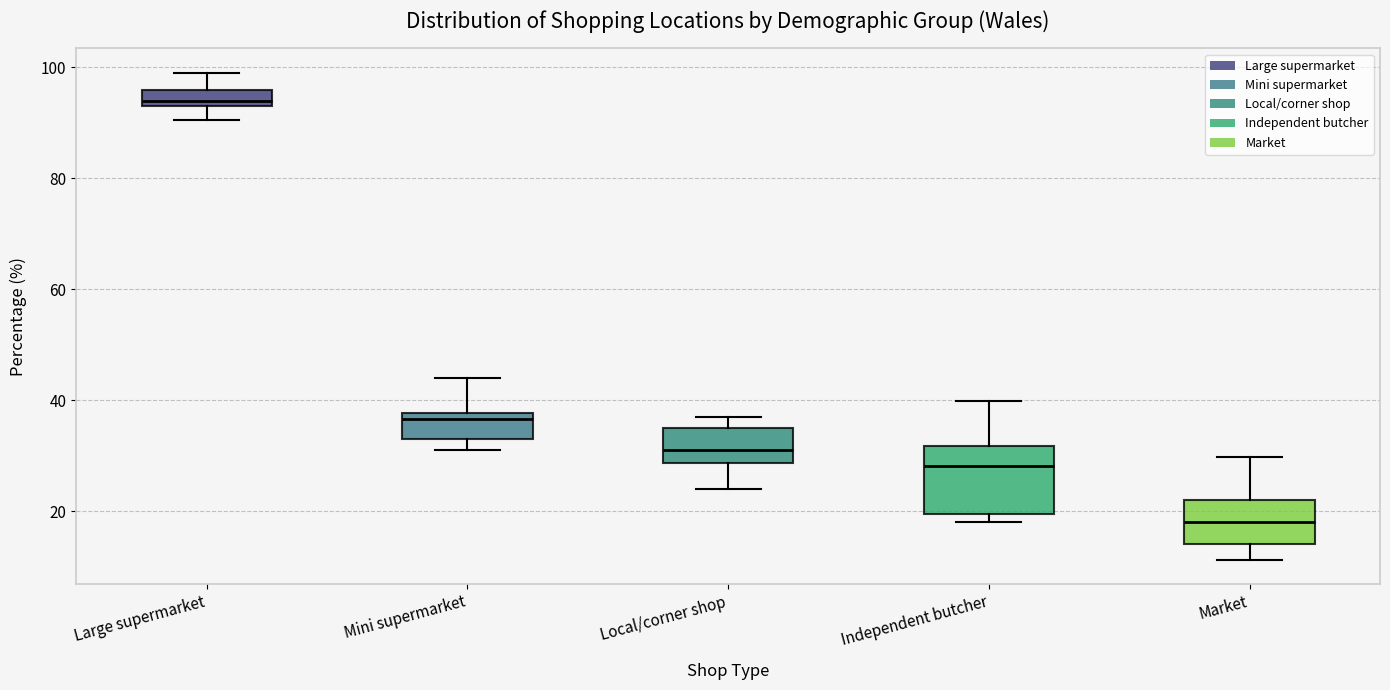

Where is the upper edge of the box for Market on the y-axis? The values are not printed on the chart, so give them approximately, as read against the axis.

22